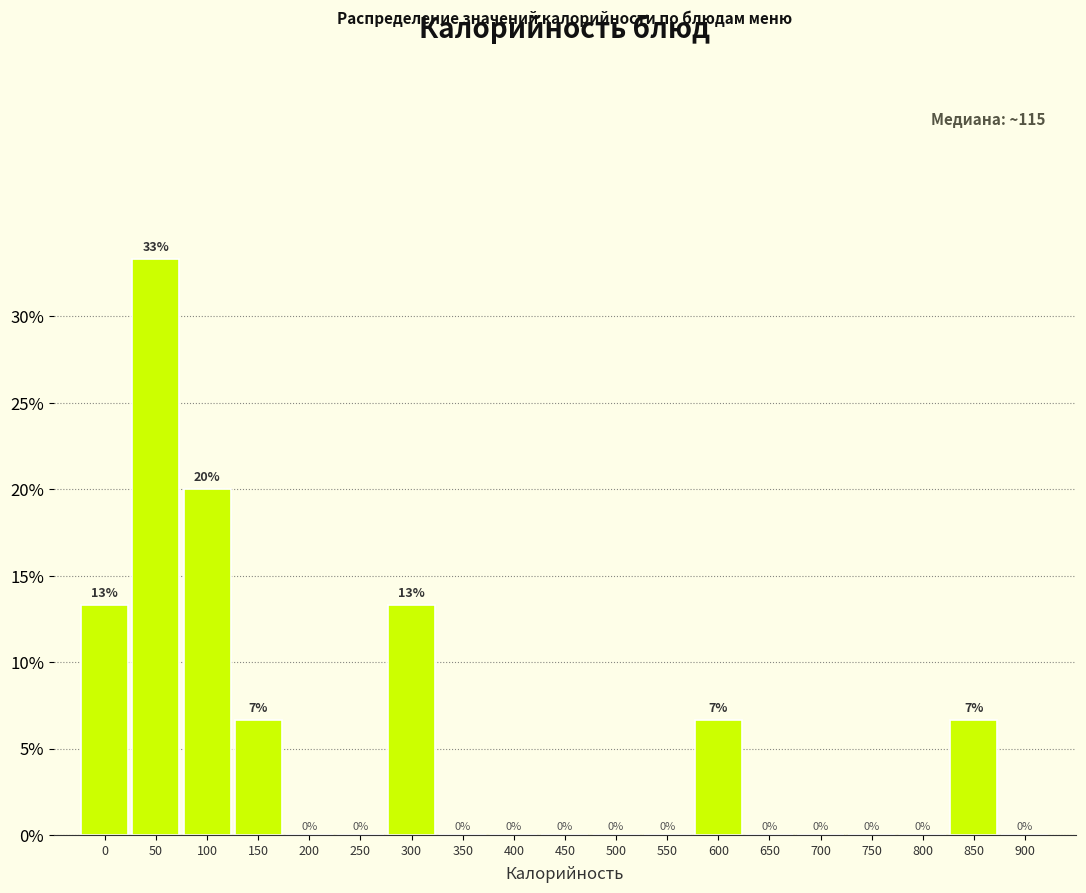

Between 300 and 100, which is larger?

100